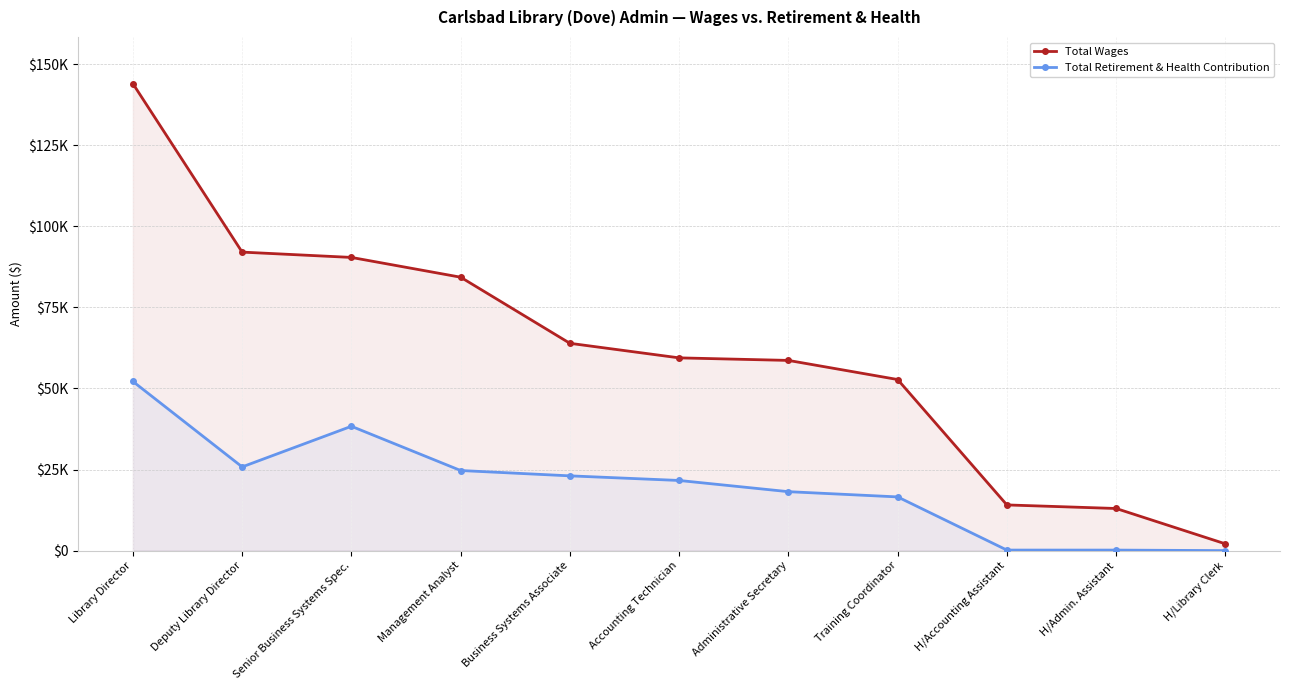

Reading left to right, extract all data points from this chart.

Total Wages: 144030	92070	90429	84328	63939	59449	58663	52769	14088	12988	2084
Total Retirement & Health Contribution: 52176	25816	38346	24702	23056	21633	18177	16560	162	155	0